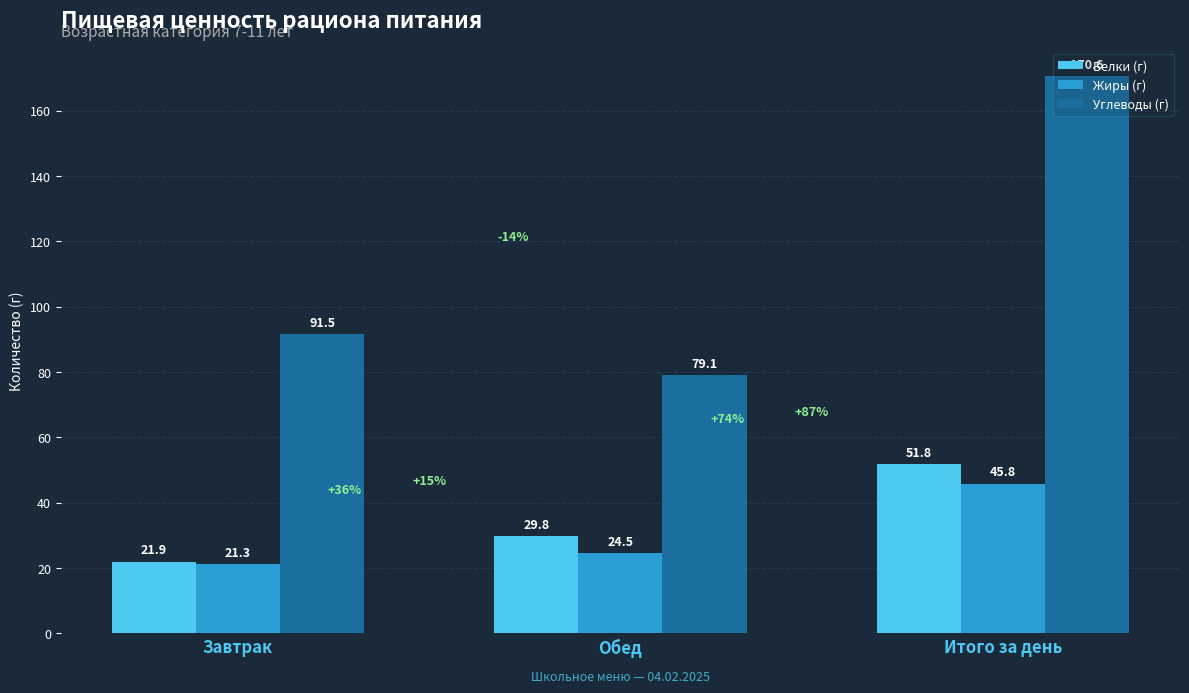

Where is Жиры (г) nearest to the value 33?

Обед